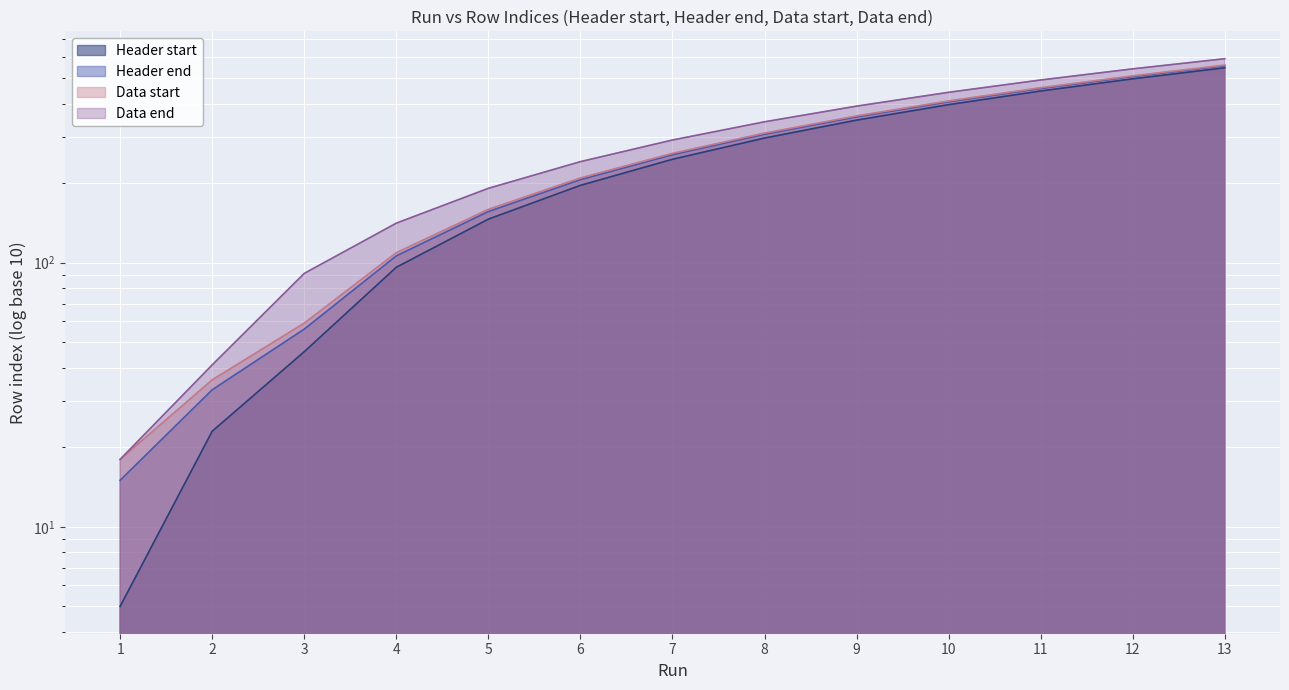

How many data points does each series have?

13